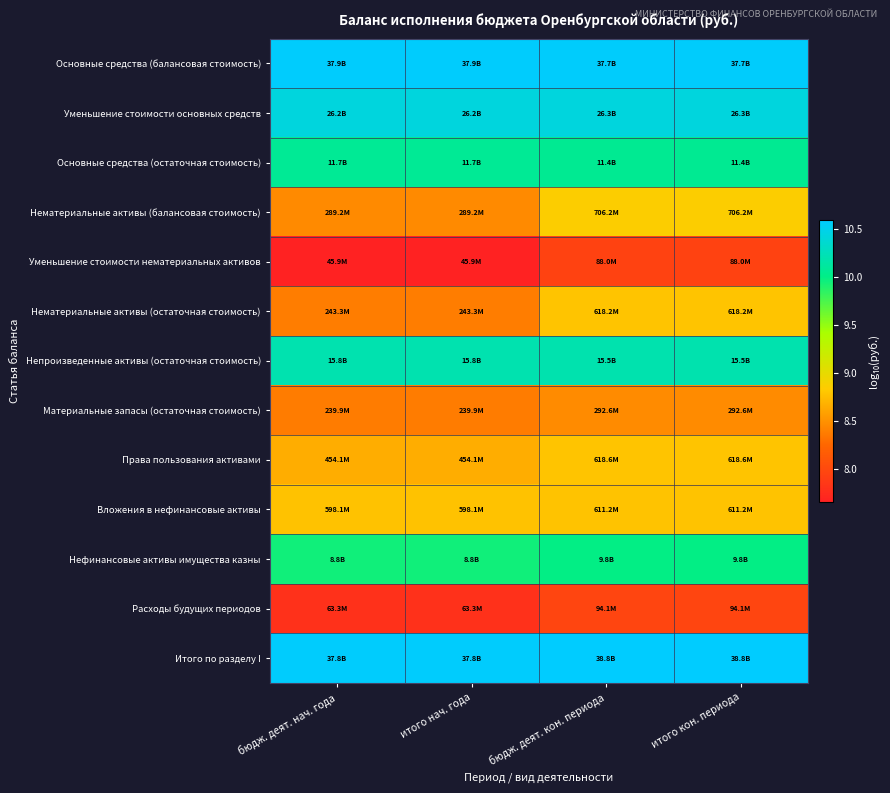

What is the difference between the highest and lowest values at бюдж. деят. кон. периода?

2.6